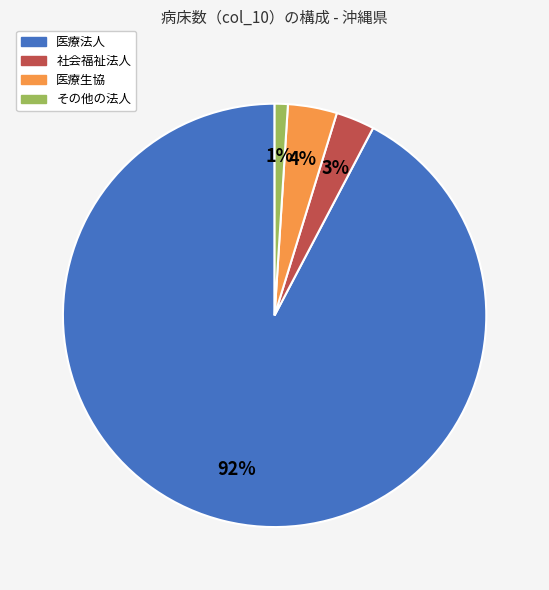

Which has a higher value, 医療法人 or 医療生協?

医療法人